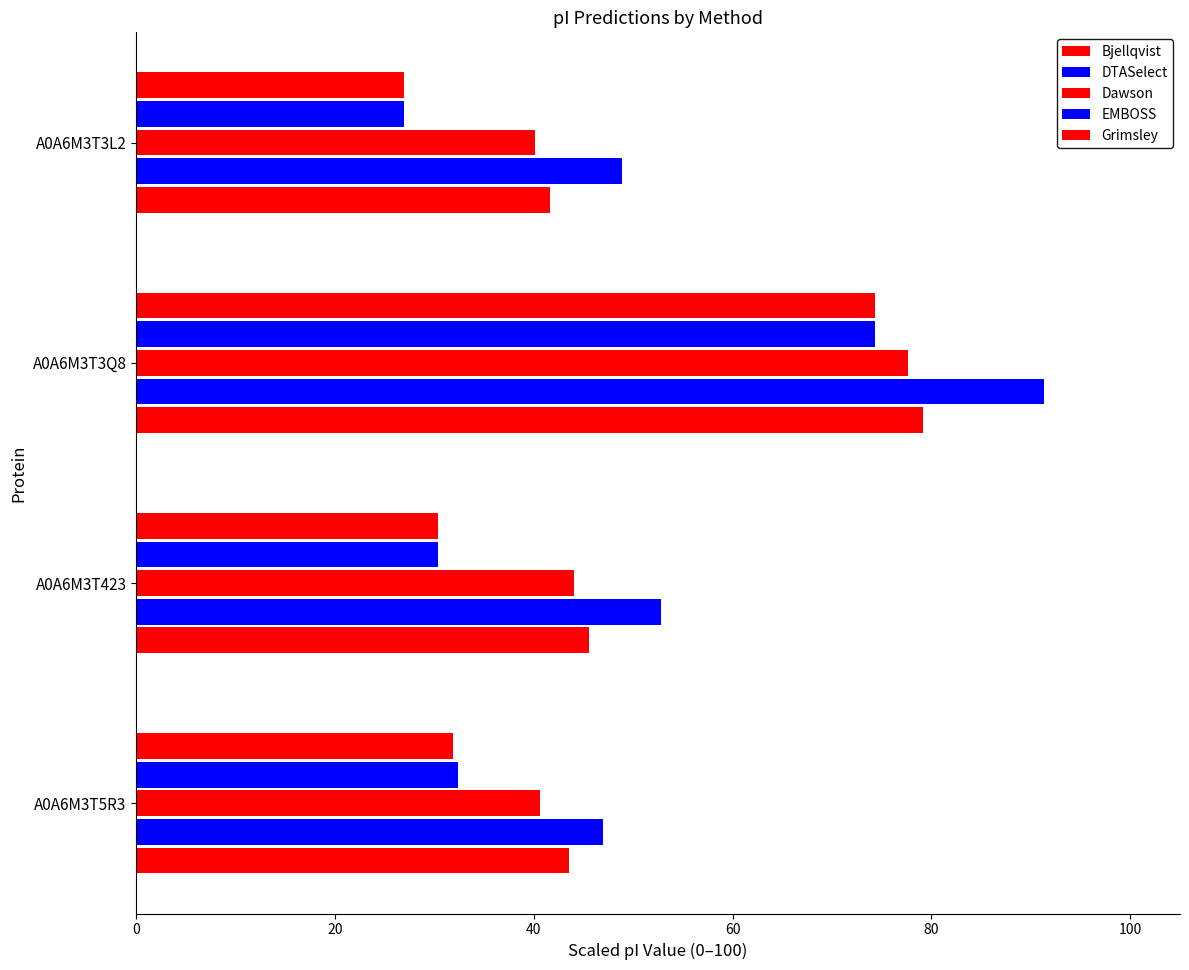

How many data points in Grimsley are less than 45?

2